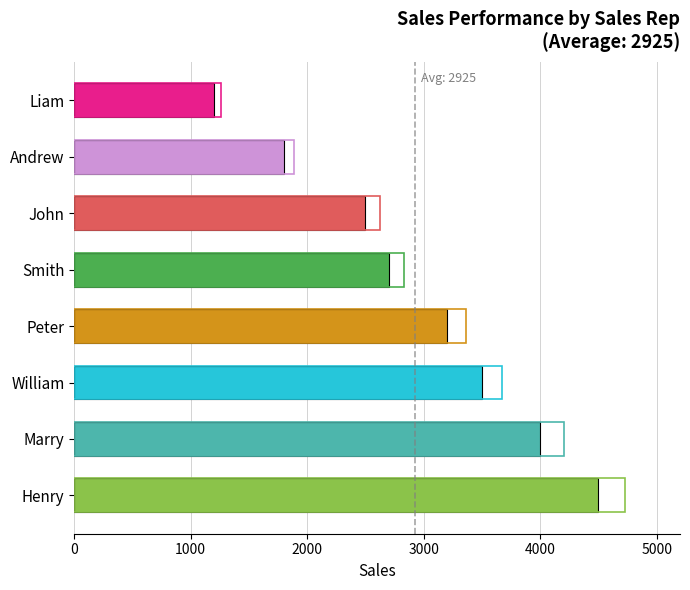

What is the sum of all values?

23400